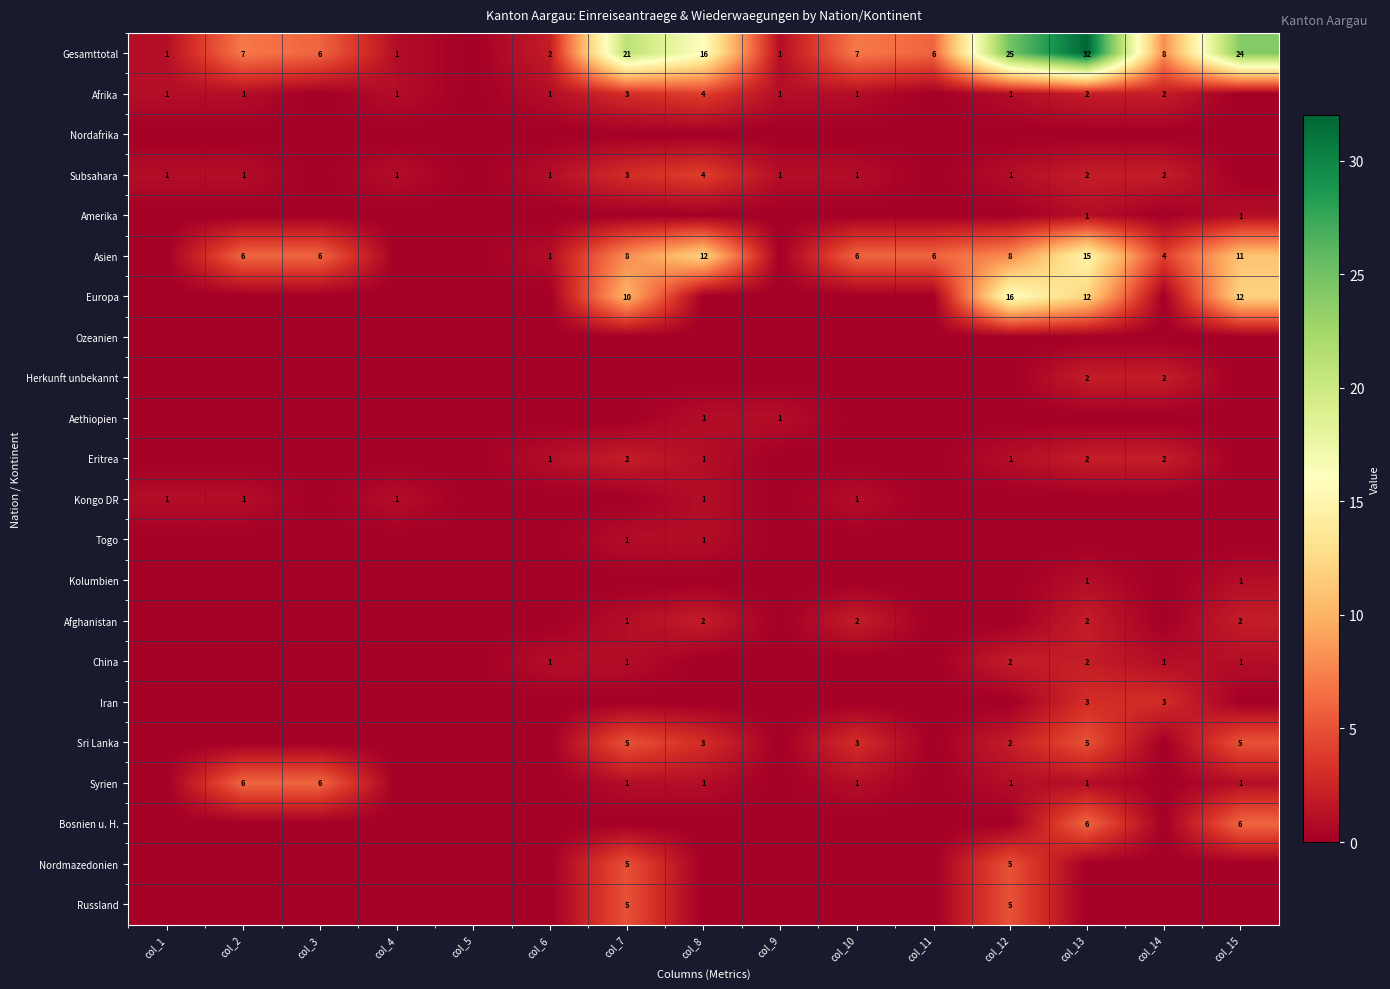

The value of China at col_12 is 3. True or false?

False